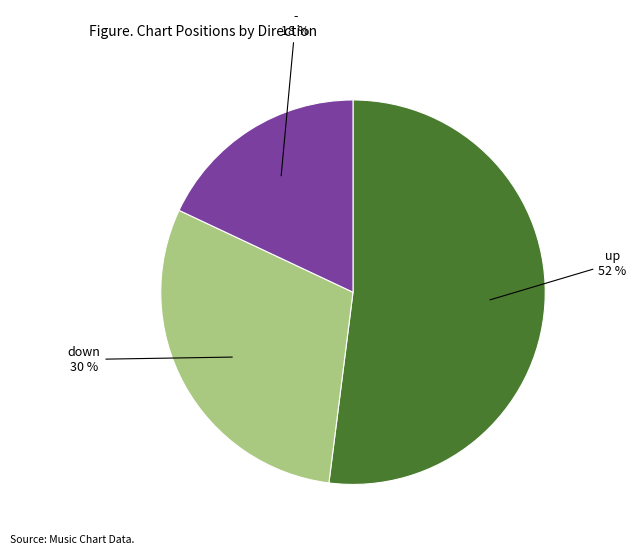

To the nearest percent, what is the difference between the largest and smallest slice percentages?

34%